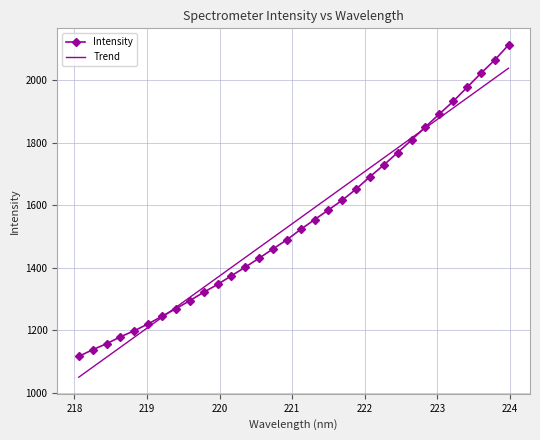

What is the maximum value for Trend?

2037.9